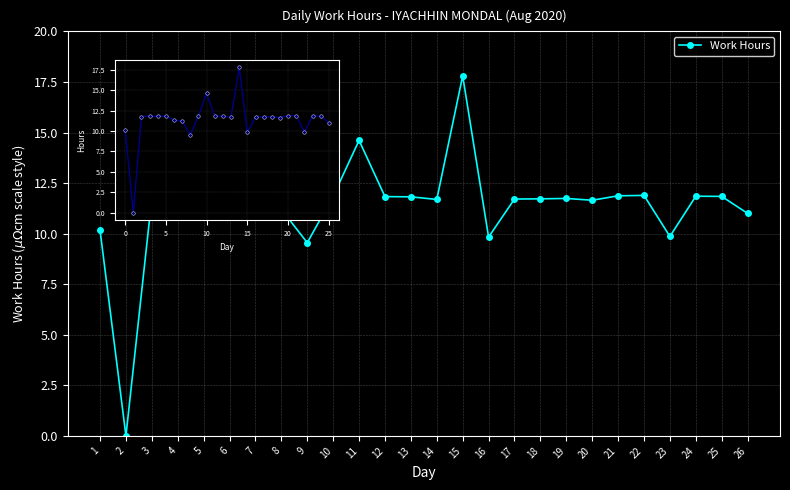

True or false: Work Hours and Work Hours (inset) intersect in this chart.

False